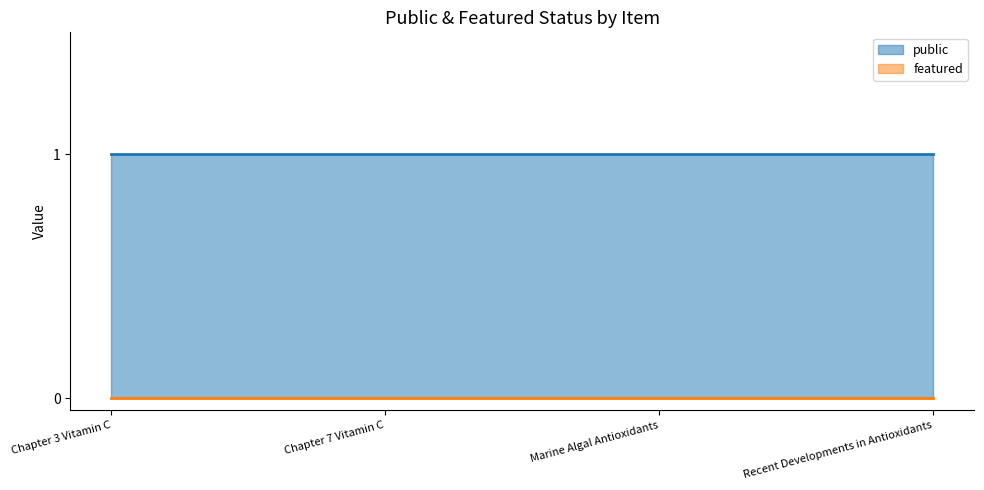

List the series in order of their peak value, highest first.

public, featured